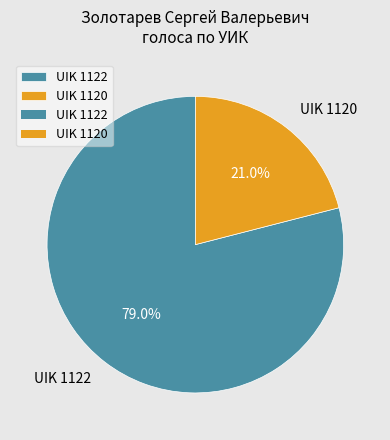

How much of the chart is everything except UIK 1122?

21.0%